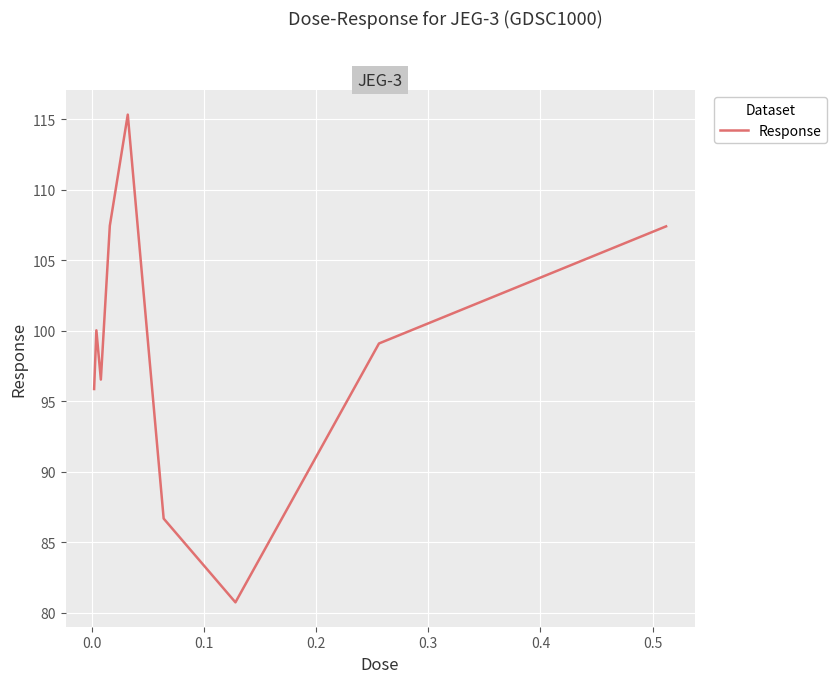

What is the smallest value displayed?

80.7